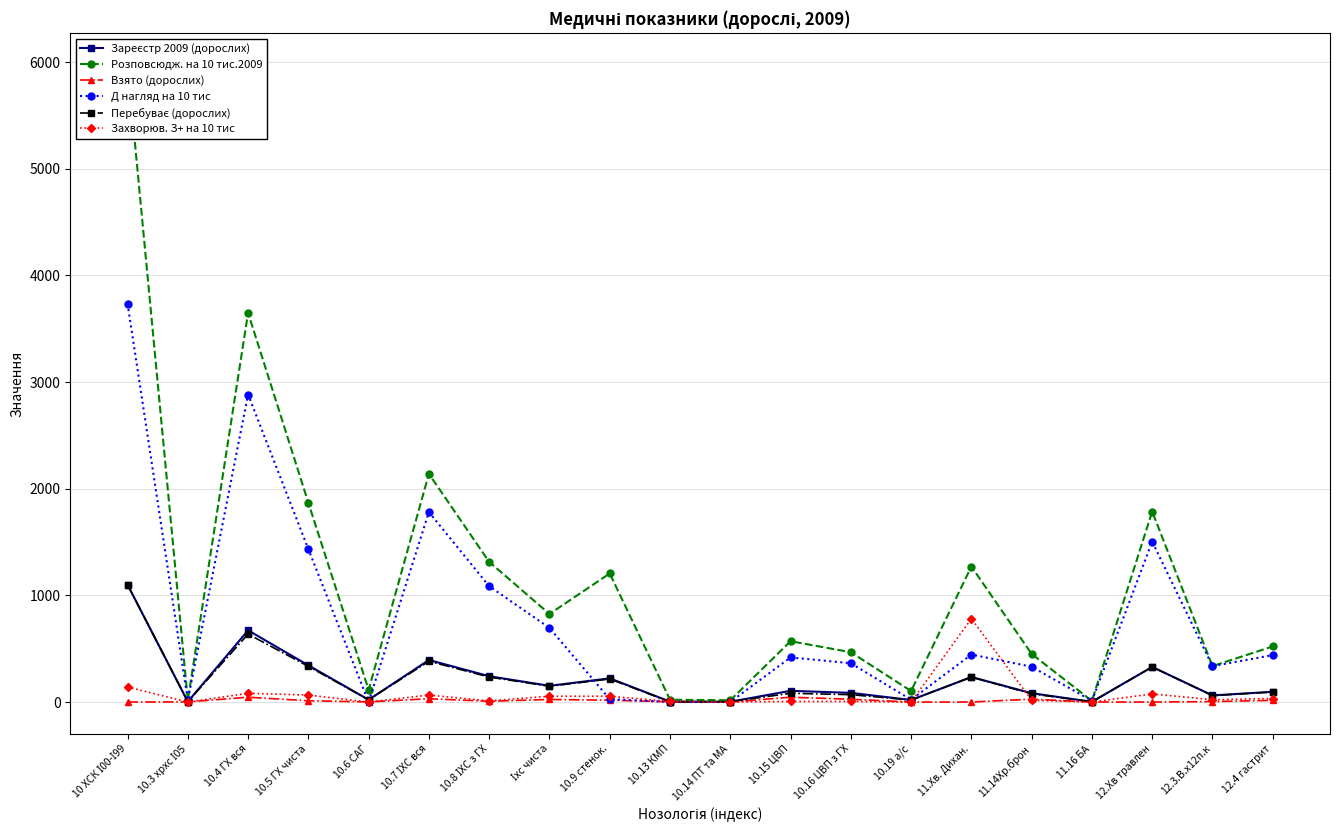

How many lines are shown in the chart?

6